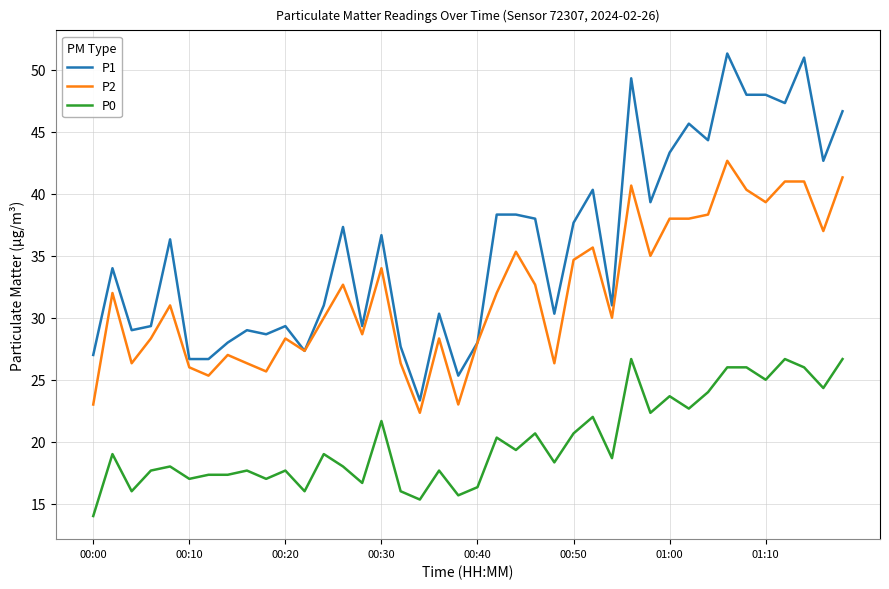

Rank the series by their average value, from highest to lowest.

P1, P2, P0